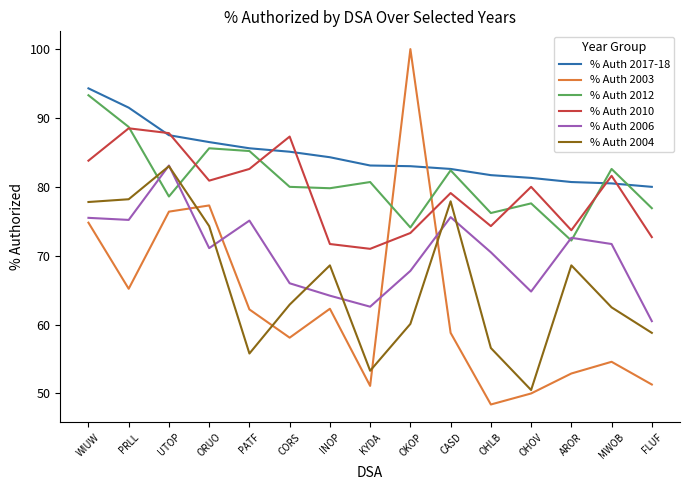

At which category is the sum across all series the highest?

WIUW